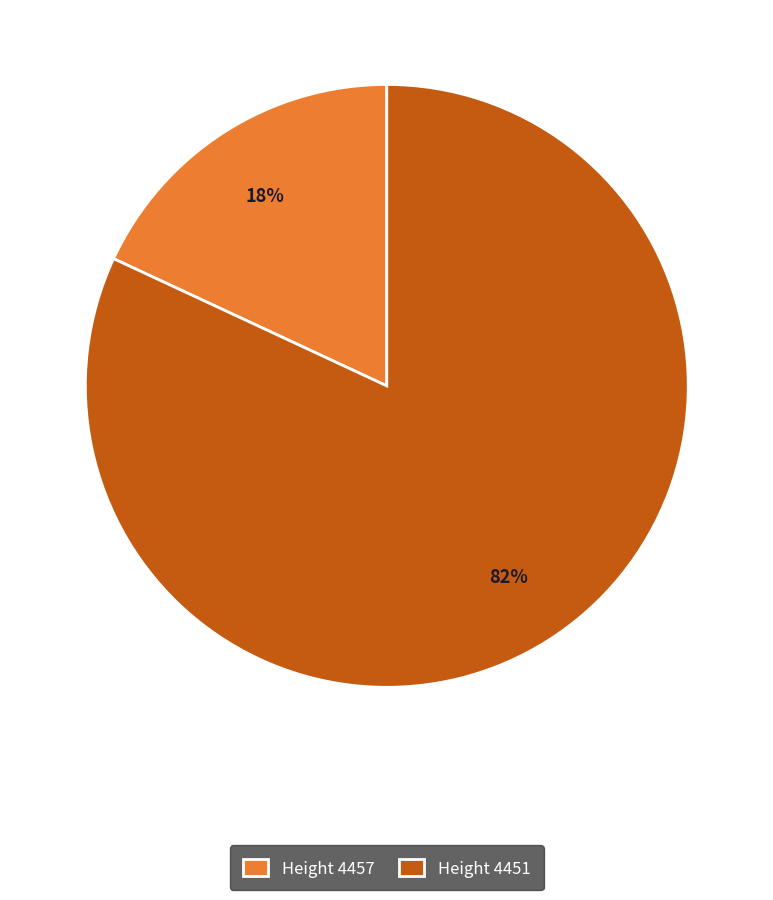

Is it true that Height 4451 is 82% of the pie?

True